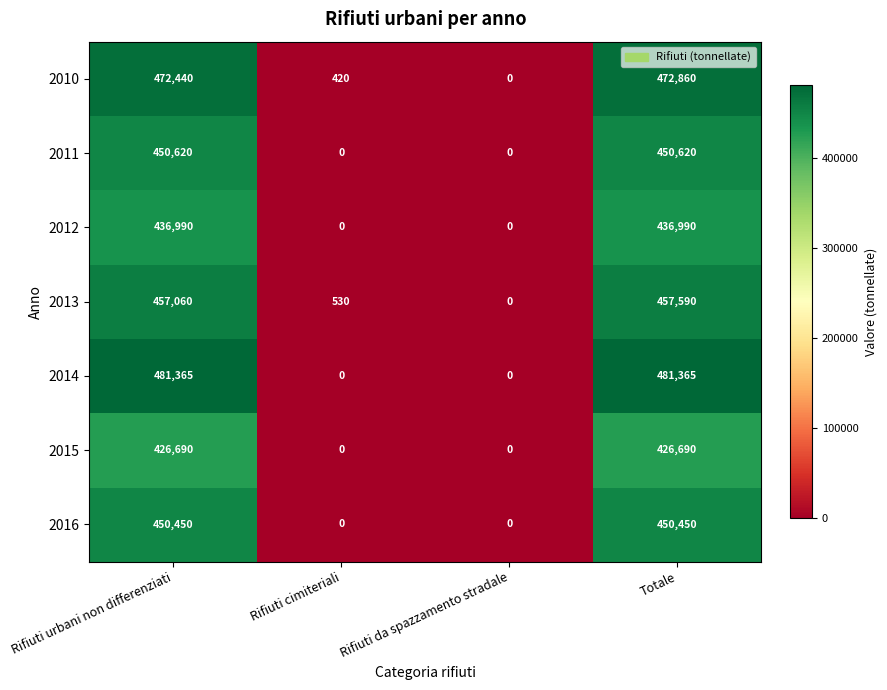

What is the maximum value shown in the chart?

481365